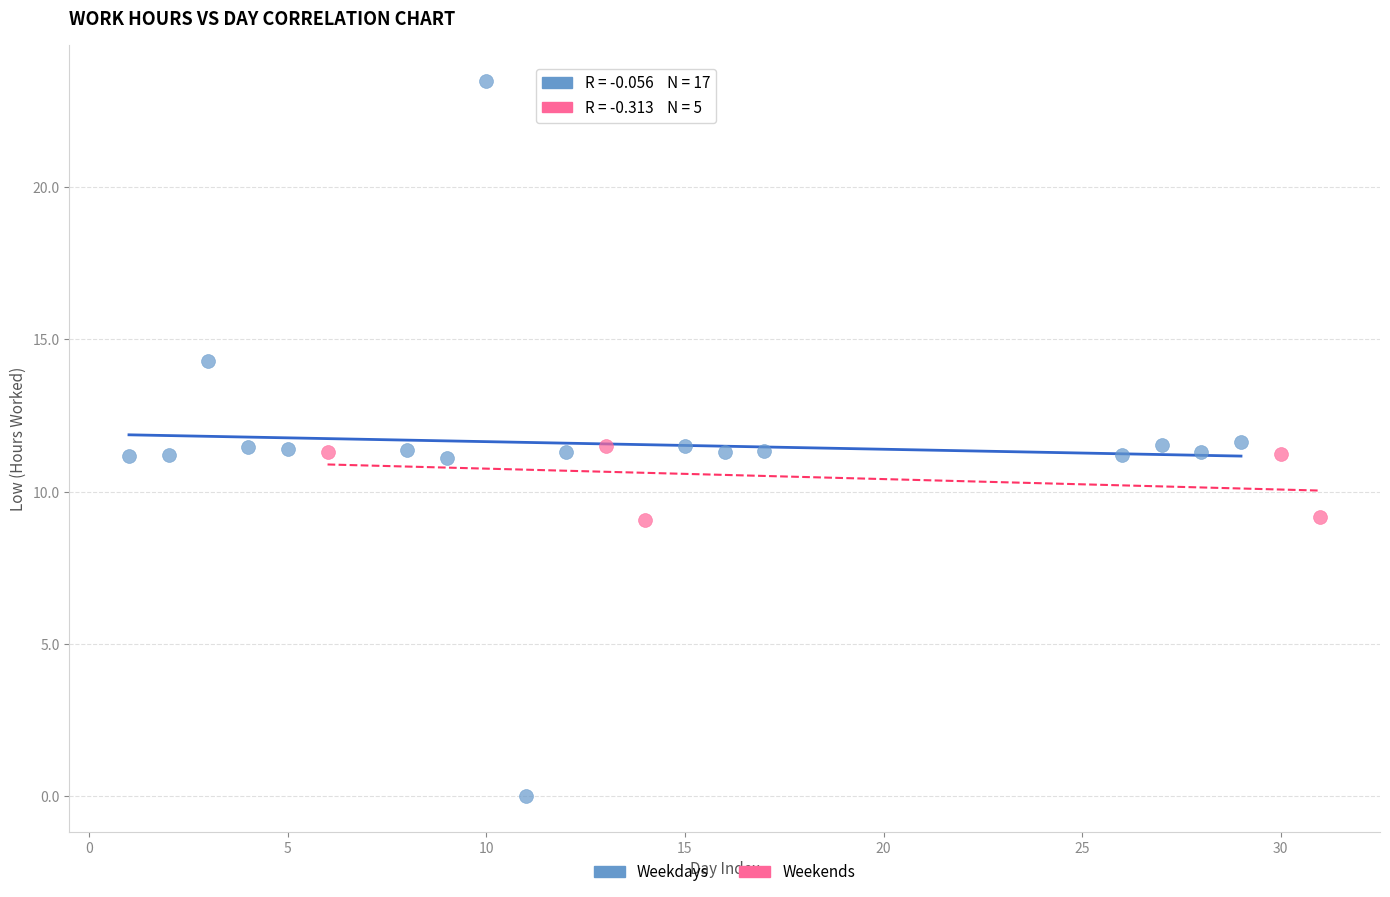

What are all the series names shown in the legend?

Weekdays, Weekends